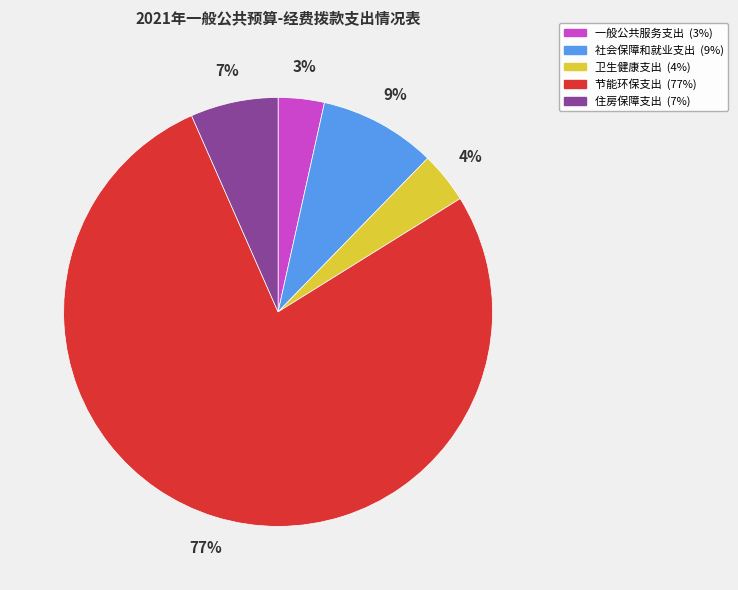

Combined, do 卫生健康支出 and 节能环保支出 account for over 50%?

Yes